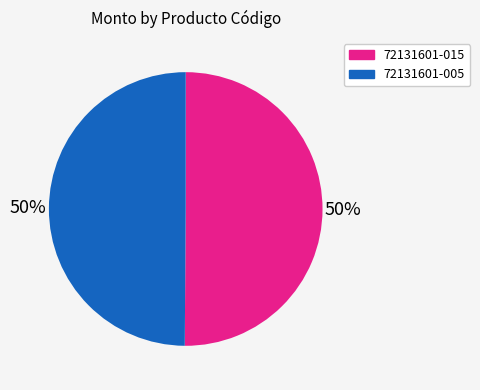

To the nearest percent, what is the average slice percentage?

50%